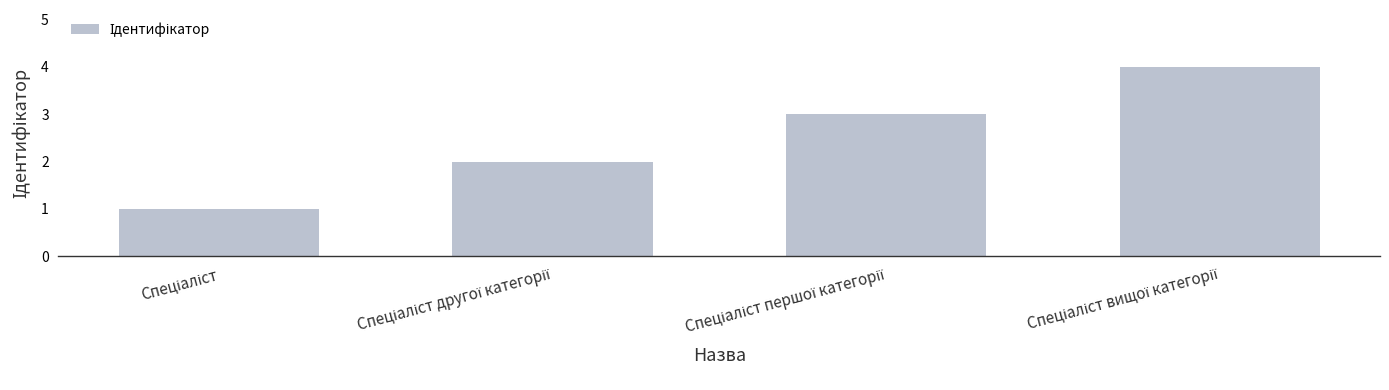

What is the sum of all values?

10